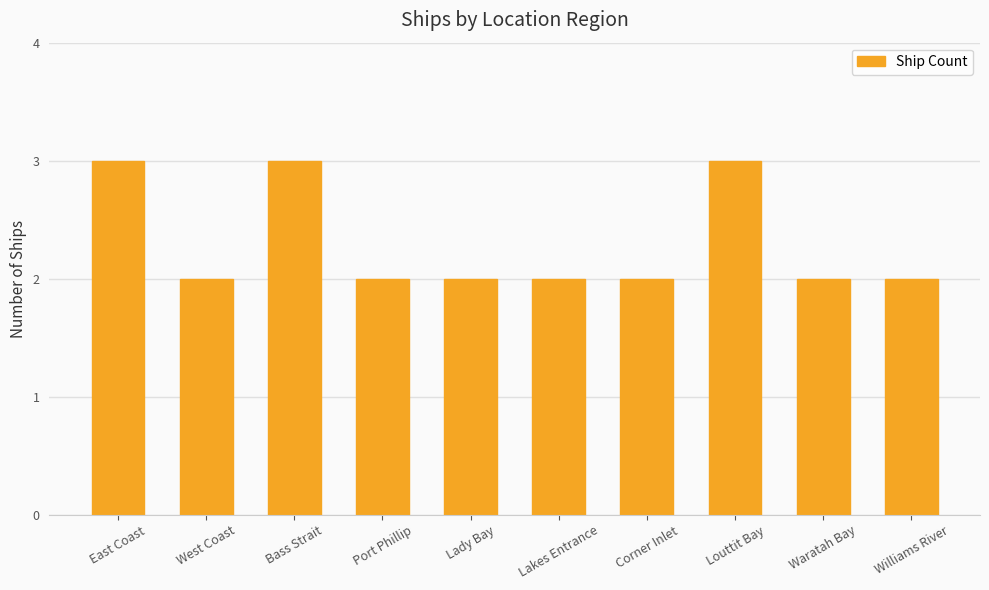

What is the label of the 5th bar from the right?

Lakes Entrance